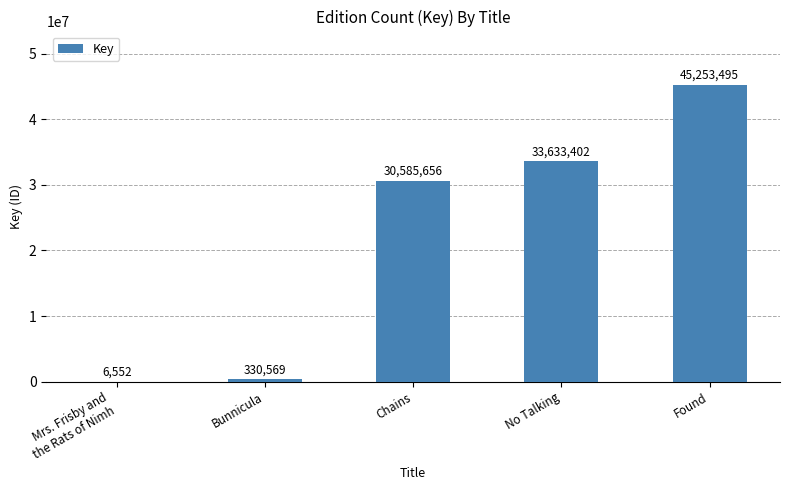

What is the sum of all values?

109809674